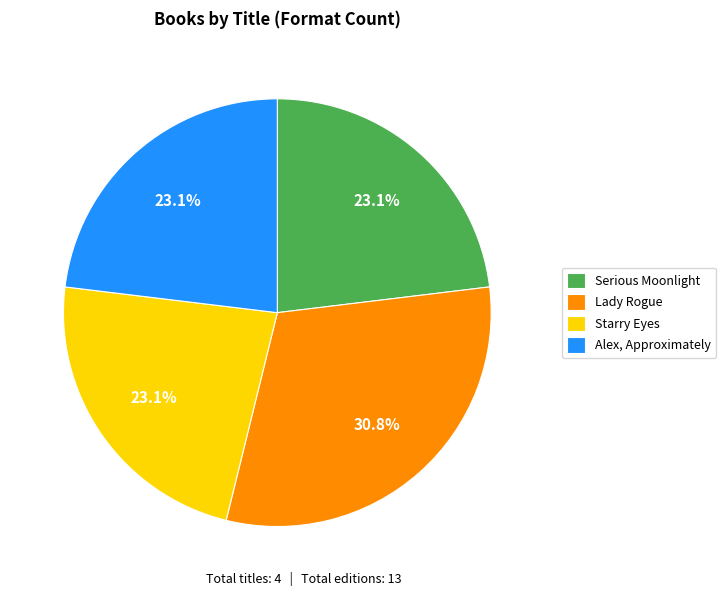

True or false: Serious Moonlight accounts for 23% of the total.

True